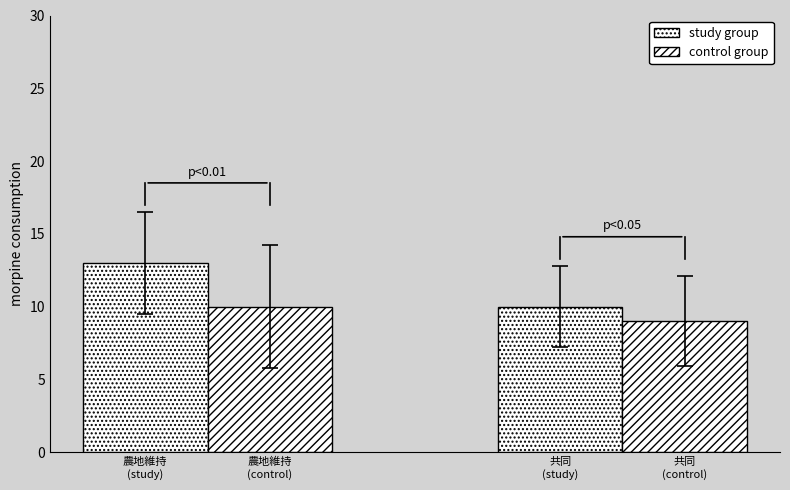

Which series has the largest range (max minus min)?

study group